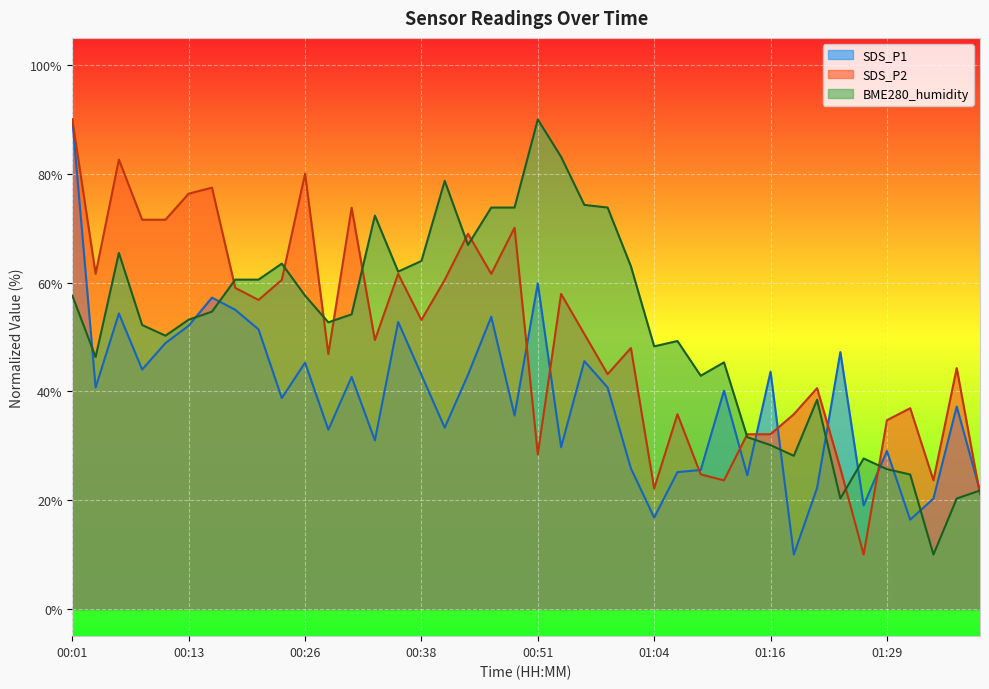

Does the chart display data point markers on the line(s)?

No